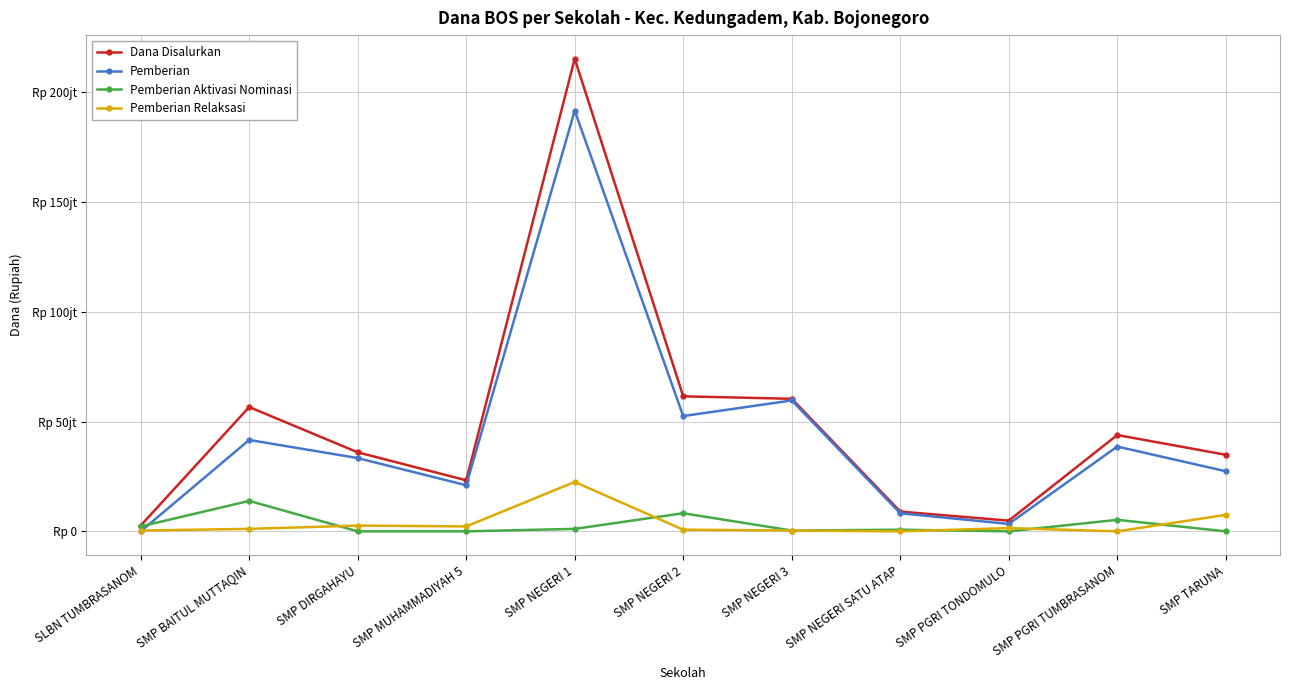

What is the label of the 3rd point from the left?

SMP DIRGAHAYU